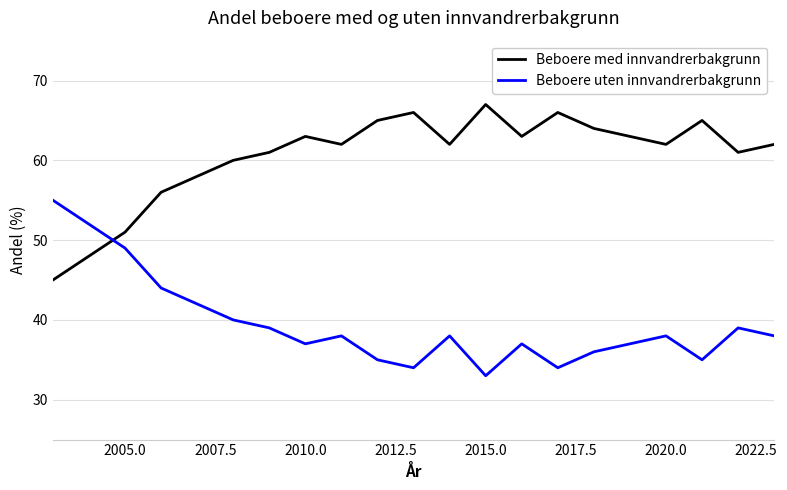

What are all the series names shown in the legend?

Beboere med innvandrerbakgrunn, Beboere uten innvandrerbakgrunn